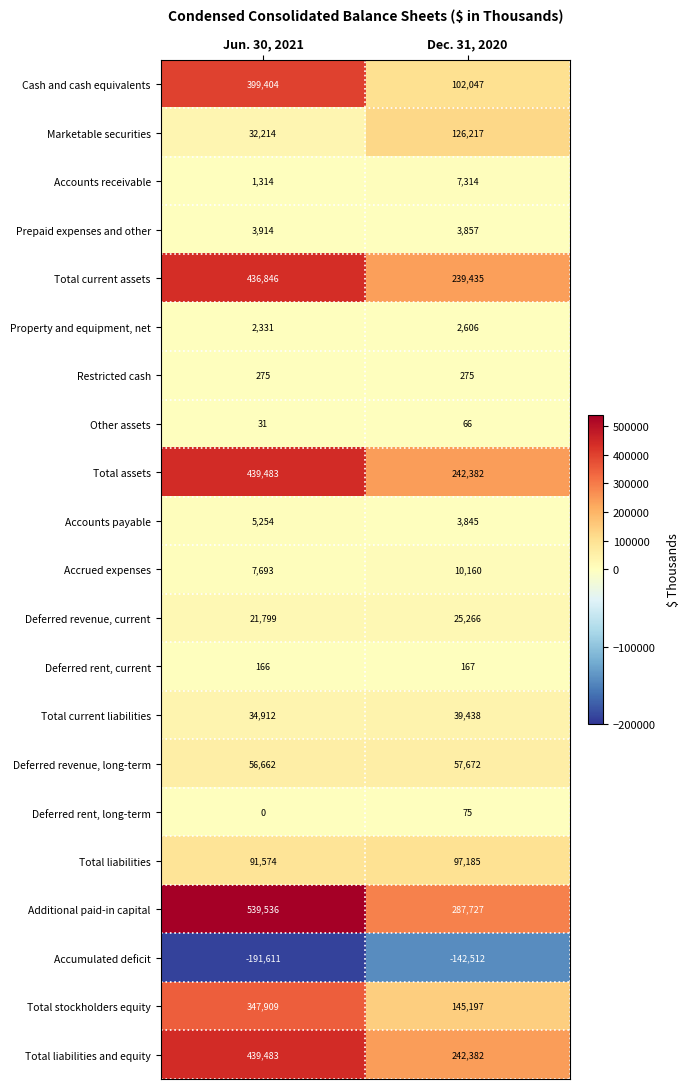

What is the spread (max minus min) of values at Jun. 30, 2021?

731147